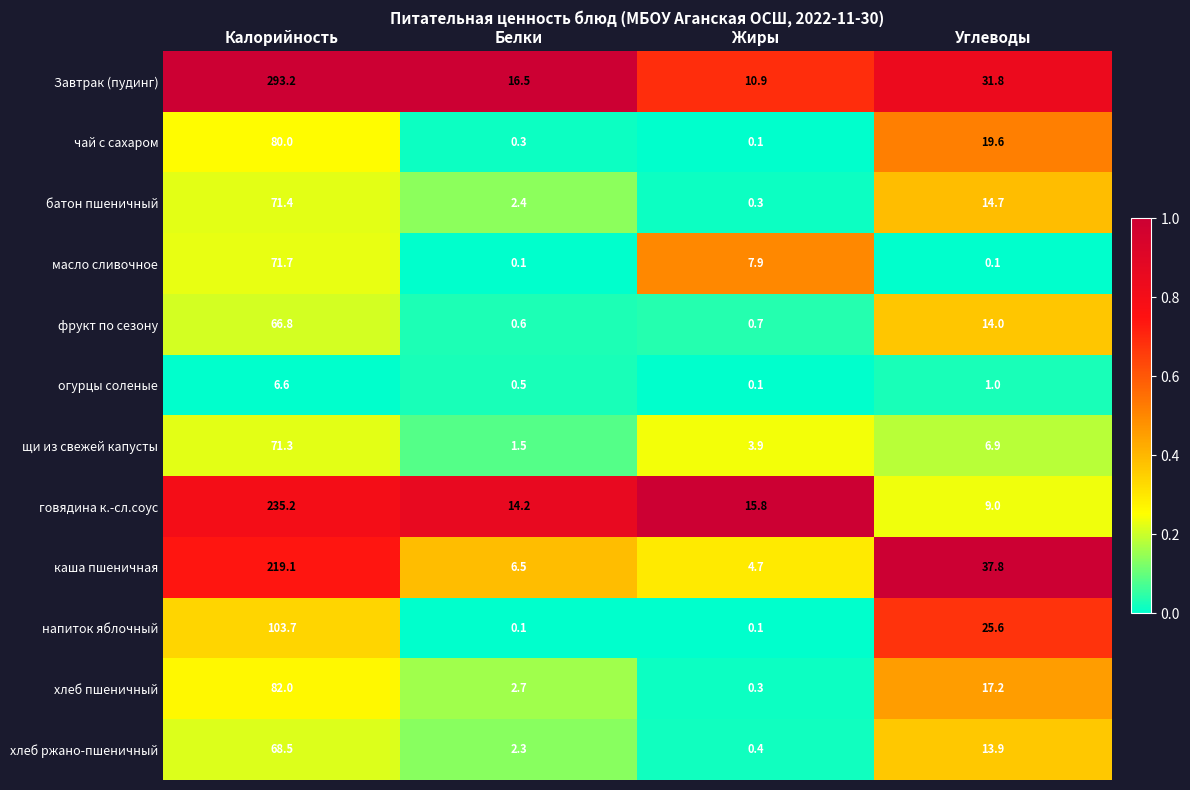

What is the total value across all series at Белки?

47.7